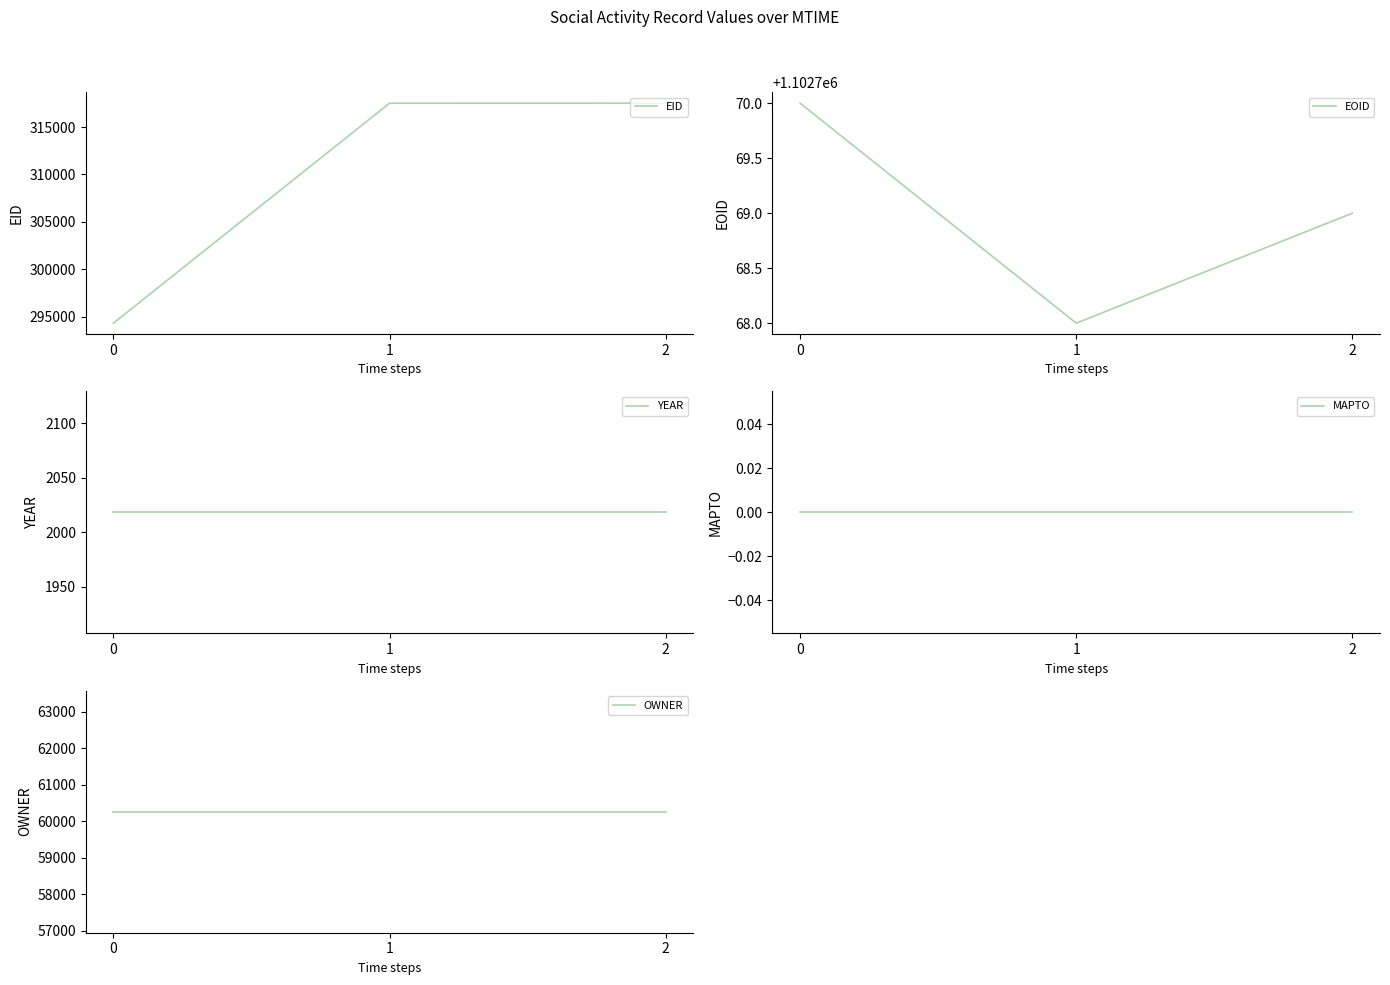

What is the sum of the OWNER values at 1 and 2?

120534